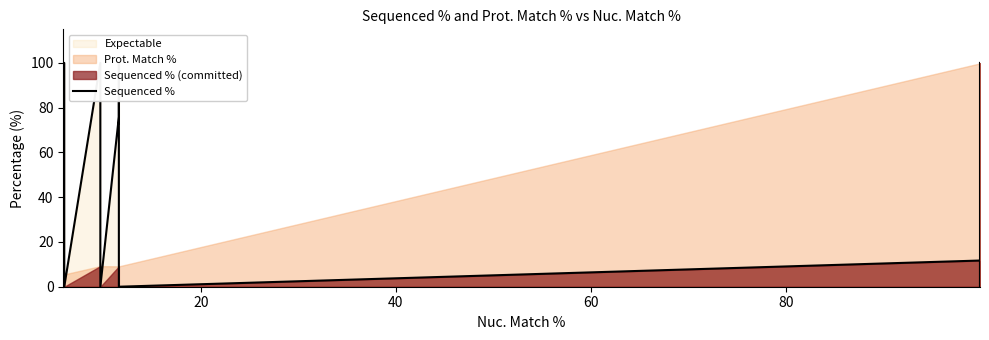

What is the value of the 3rd point from the left?

100.0